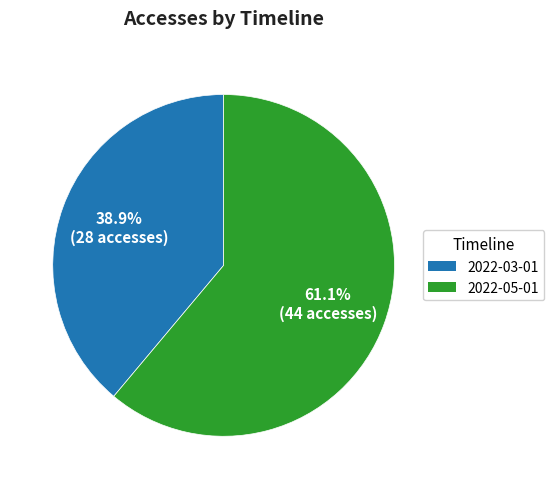

Which category has the biggest portion of the pie?

2022-05-01